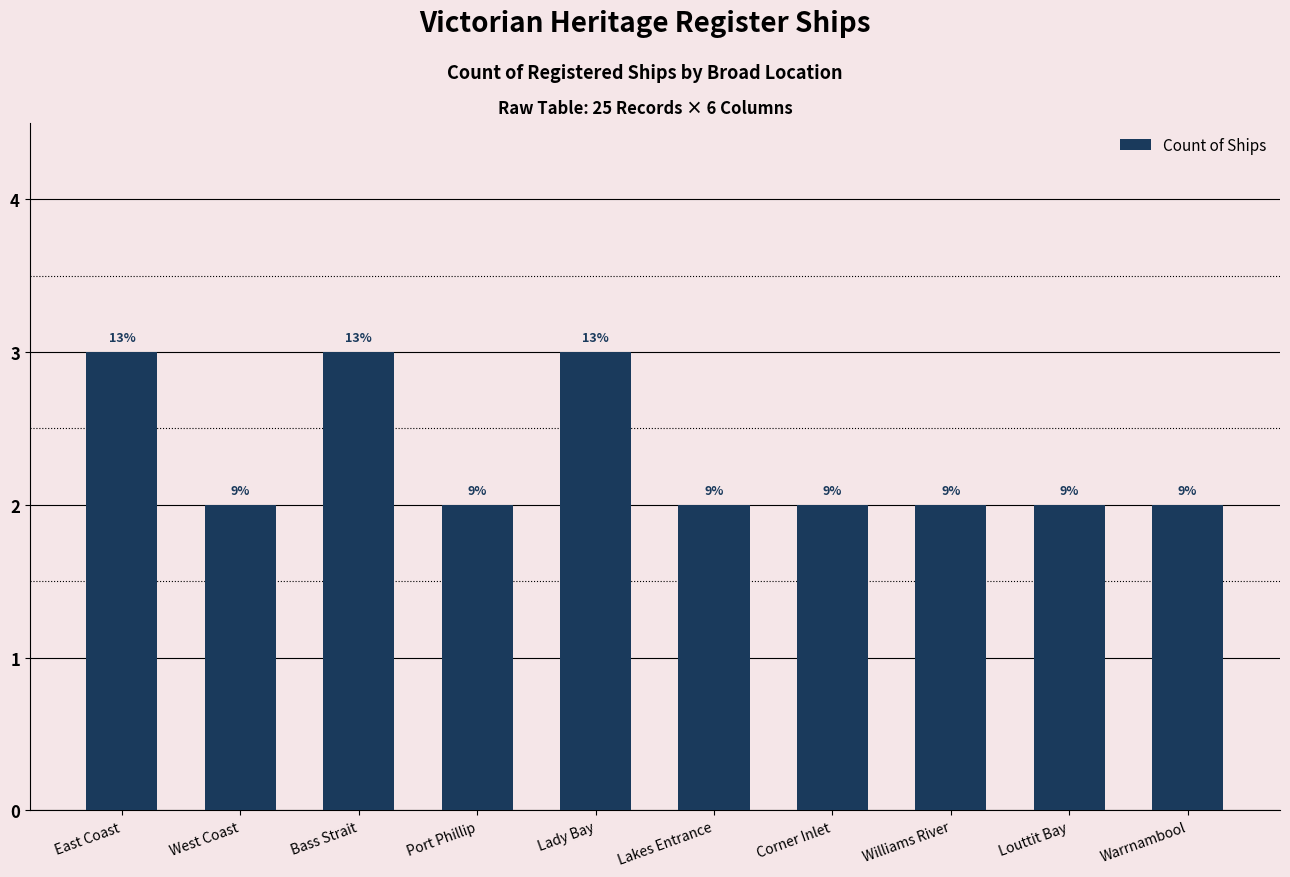

Reading left to right, extract all data points from this chart.

3	2	3	2	3	2	2	2	2	2